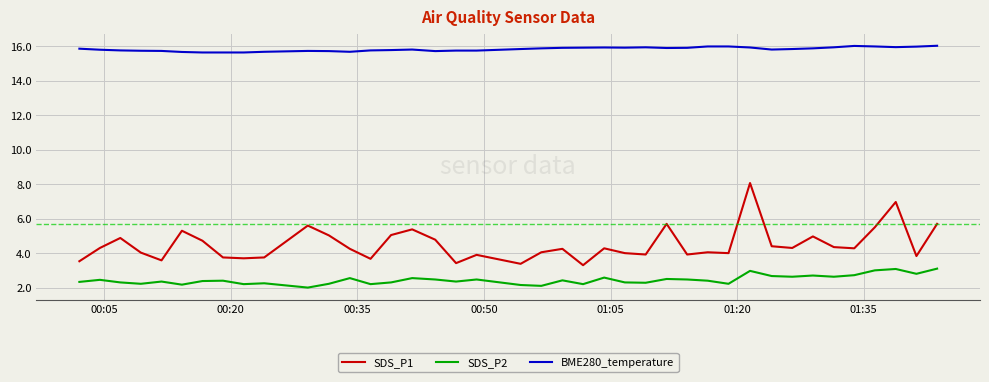

True or false: BME280_temperature and SDS_P1 intersect in this chart.

False